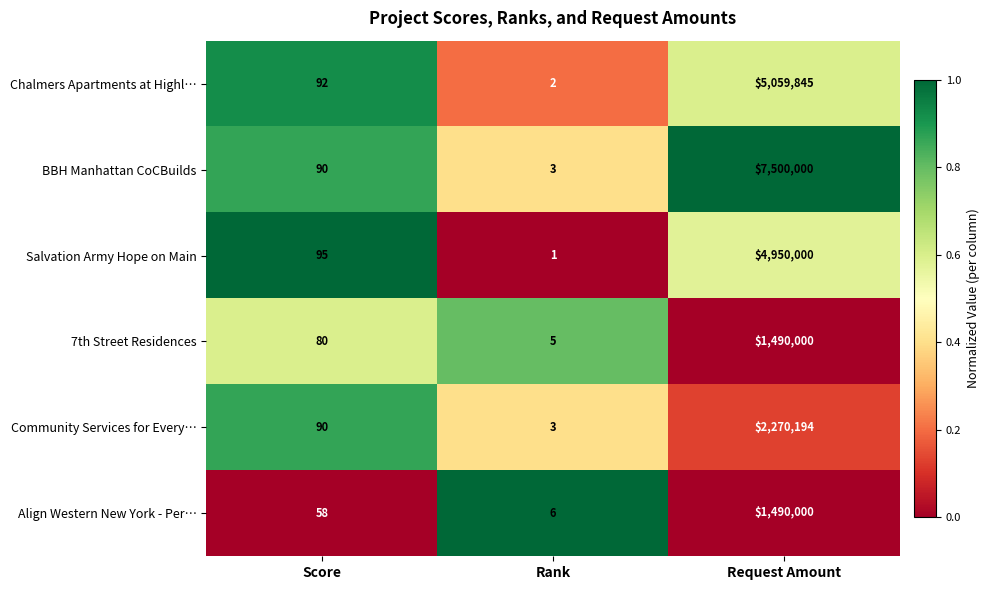

List the labels in order of Salvation Army Hope on Main value, largest first.

Request Amount, Score, Rank